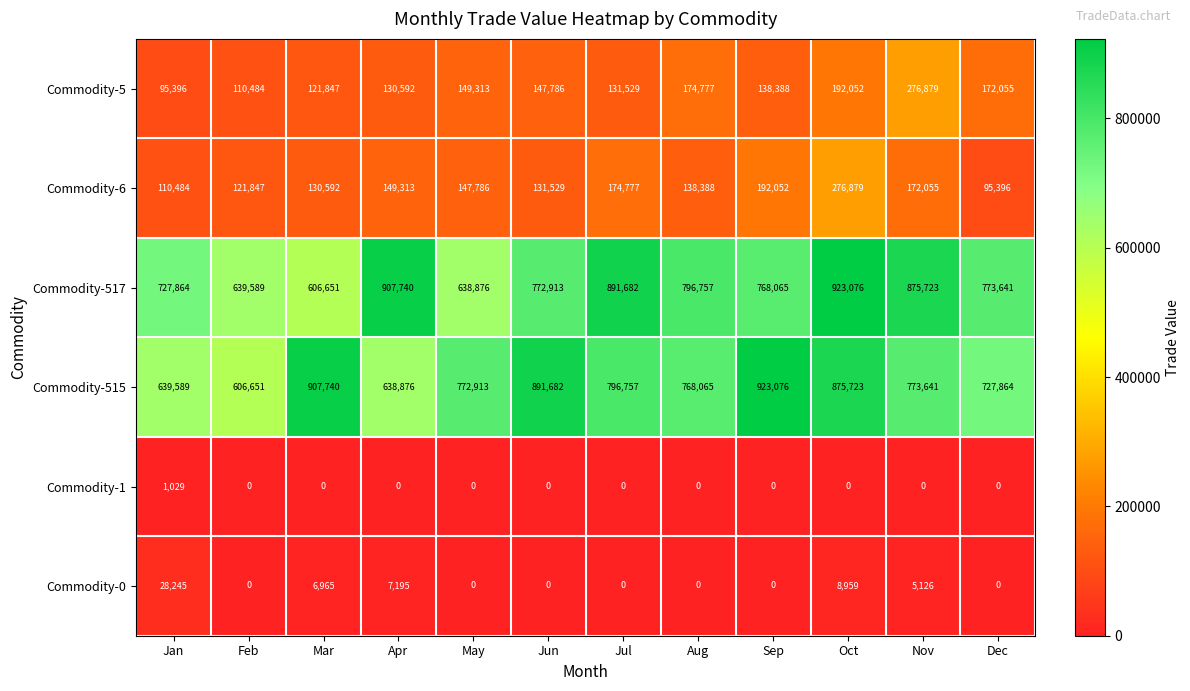

Where does the Commodity-6 series first go above 147786?

Apr